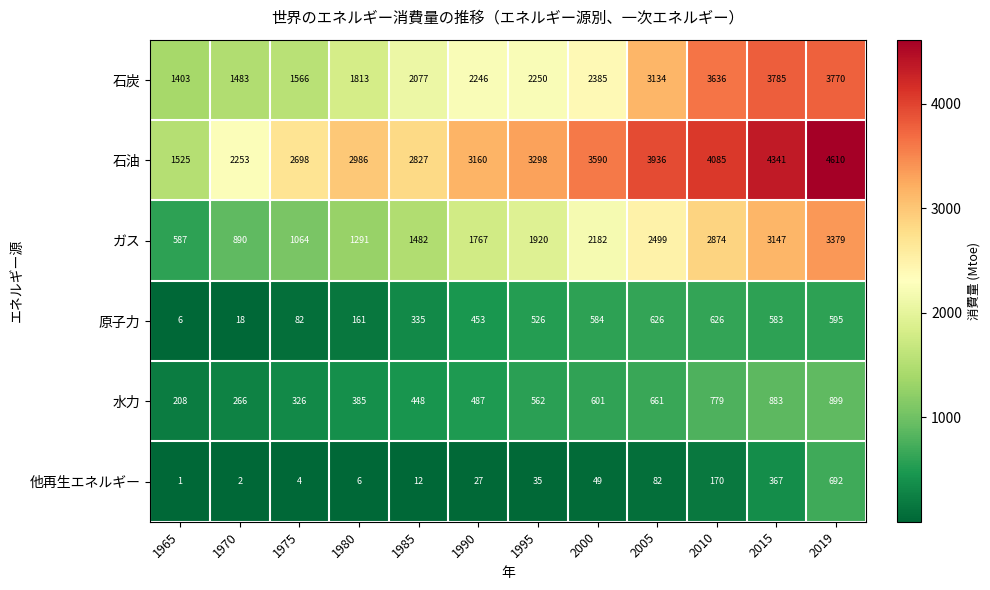

At 1980, list the series in order from largest to smallest.

石油, 石炭, ガス, 水力, 原子力, 他再生エネルギー